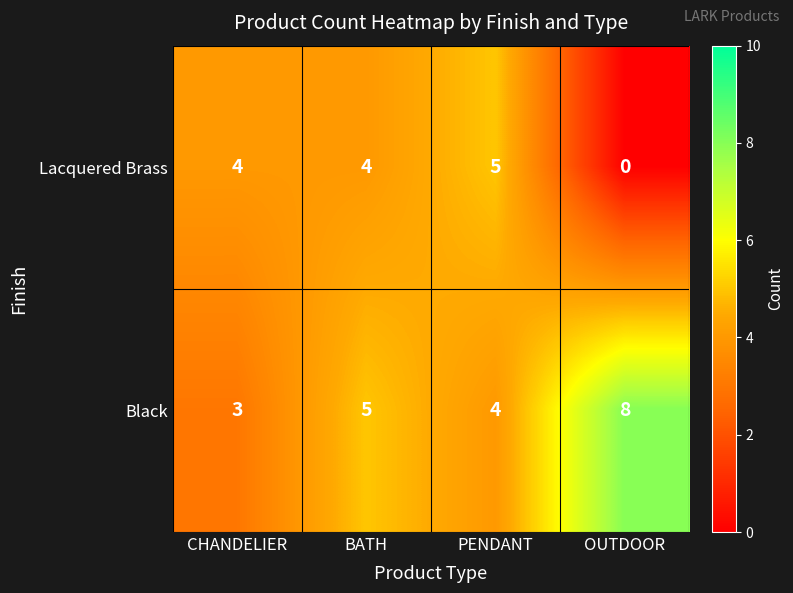

Rank the series at CHANDELIER from lowest to highest value.

Black, Lacquered Brass